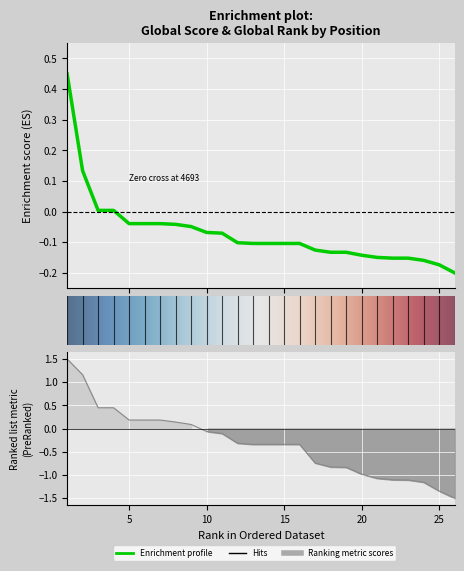

What is the difference between the maximum and minimum values in the Global Rank series?

3.0